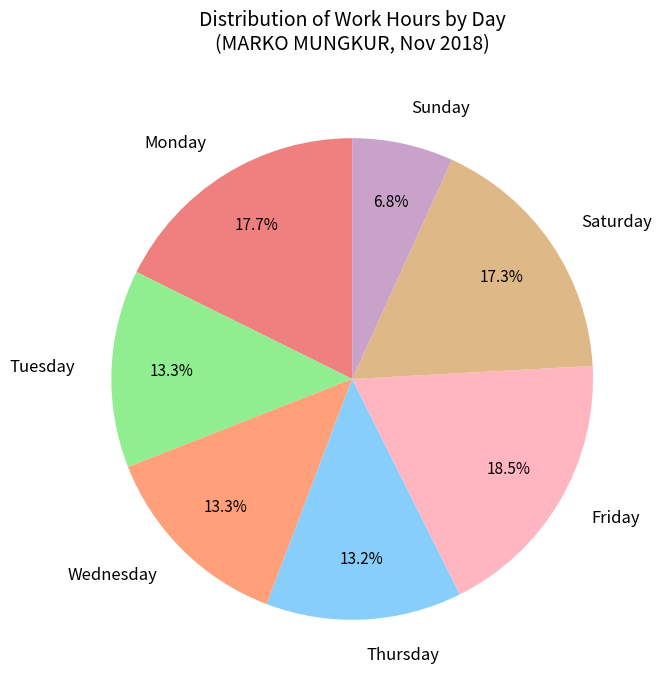

What is the ratio of the value at Sunday to the value at Saturday?

0.4